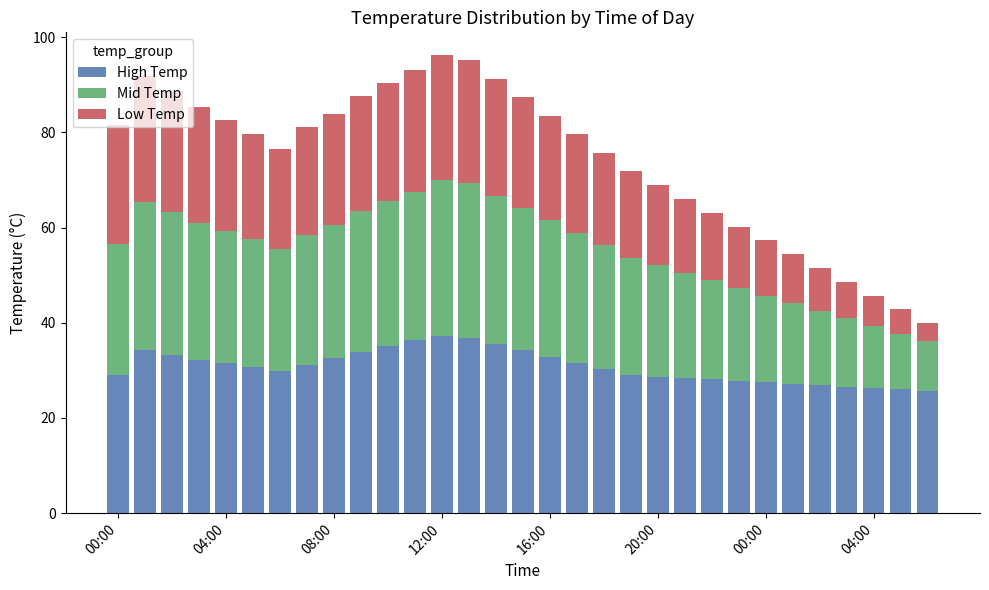

What is the difference between the maximum and minimum values in the High Temp series?

11.5